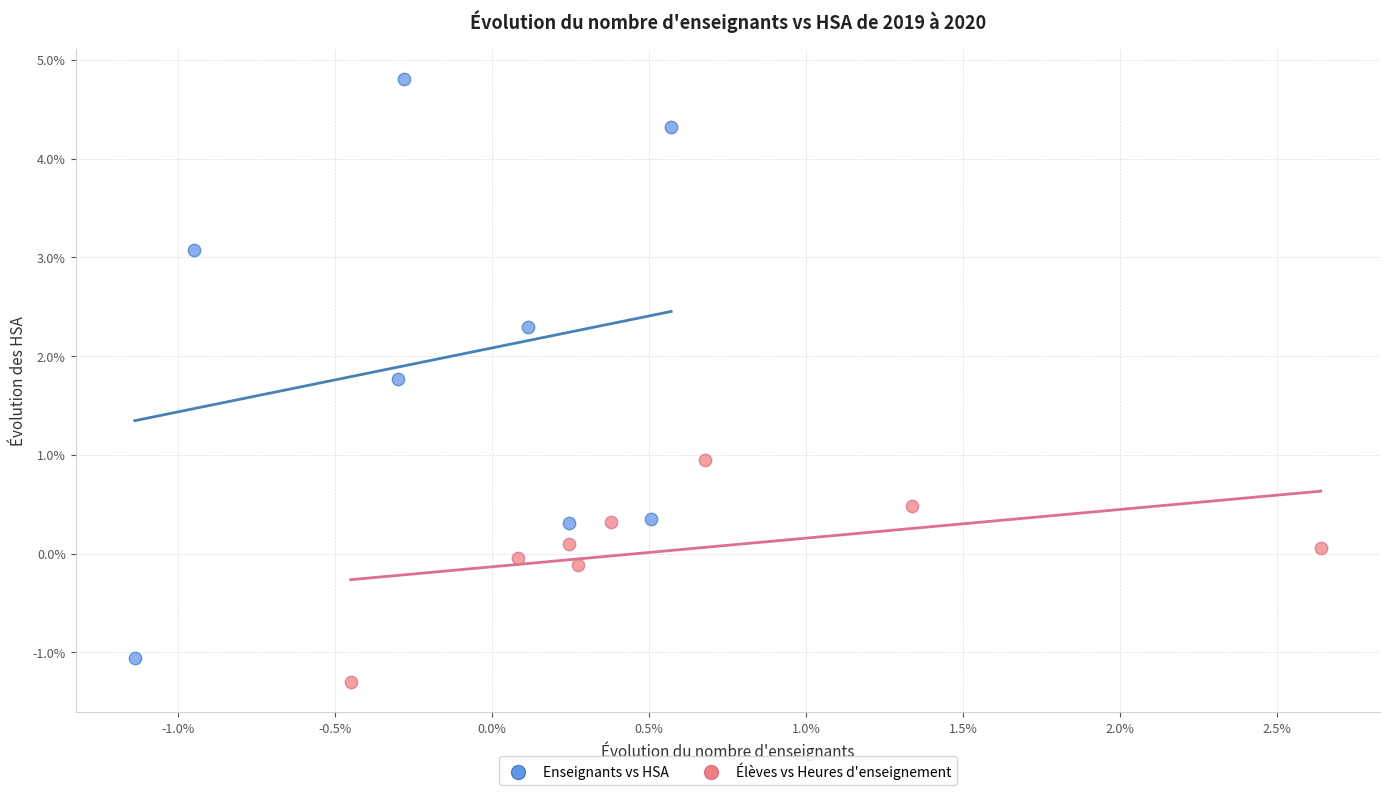

Which series has the largest Y range (max minus min)?

Enseignants vs HSA